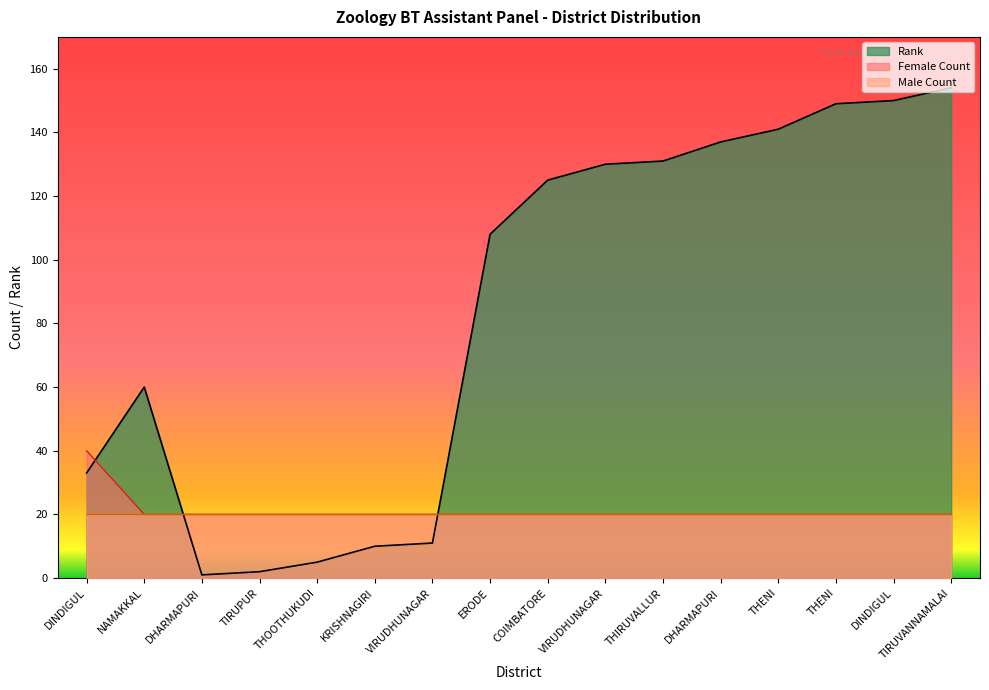

What is the label of the 3rd point from the right?

THENI